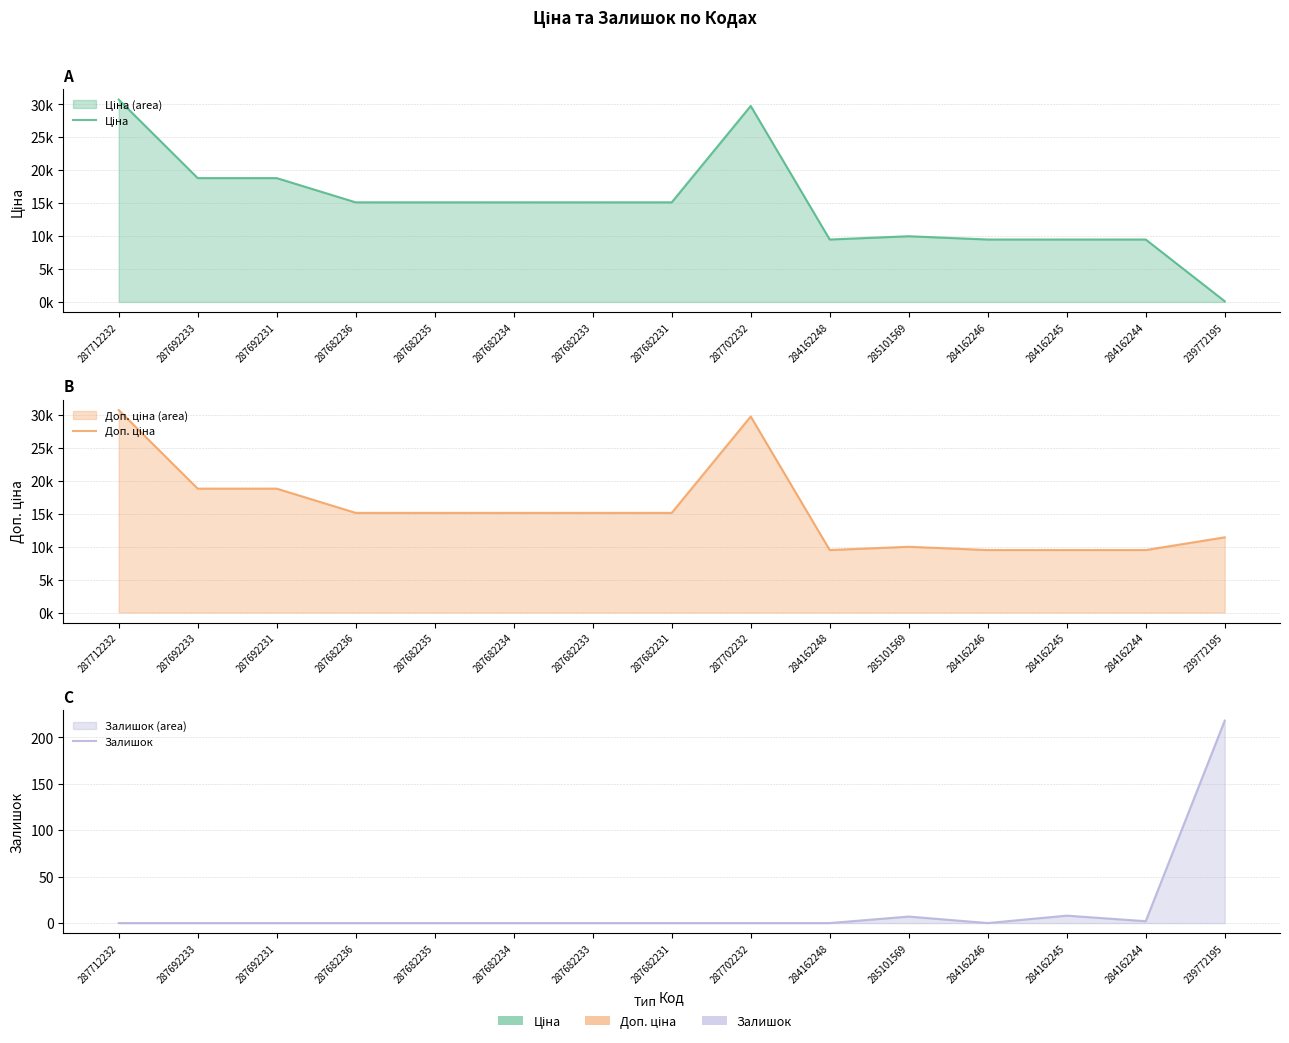

How many interior local valleys does the Залишок series have?

2